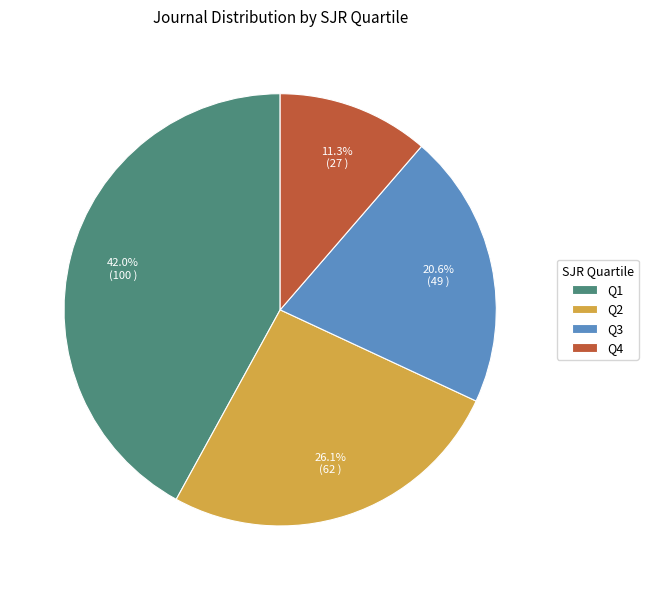

What is the smallest slice in the pie chart?

Q4